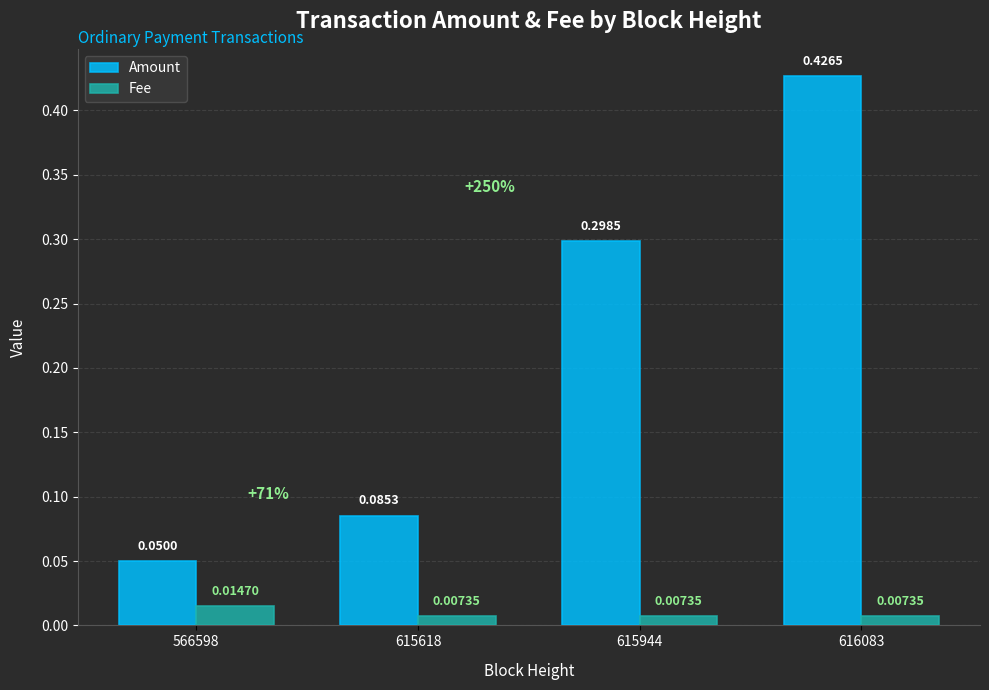

How many Amount values are between 0 and 1?

4